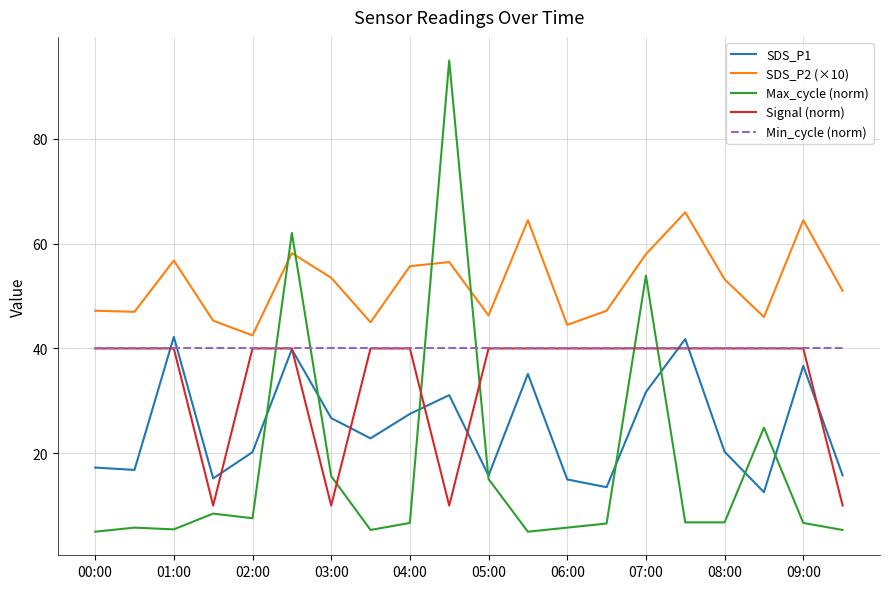

In Max_cycle (norm), how many points are higher than both neighbors (excluding endpoints)?

6